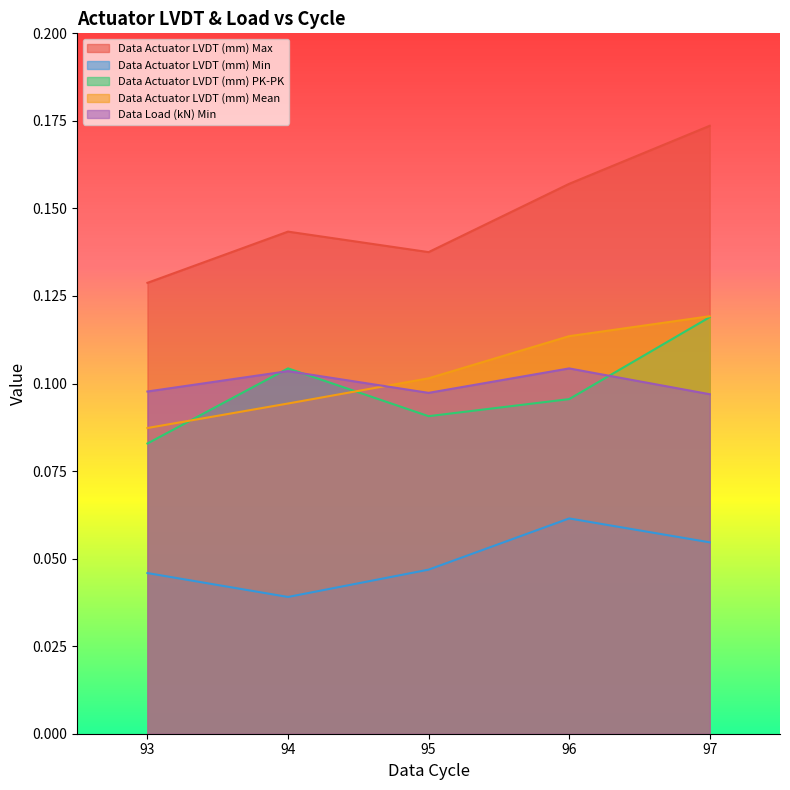

Between 93 and 94, which series saw the biggest shift?

Data Actuator LVDT (mm) PK-PK